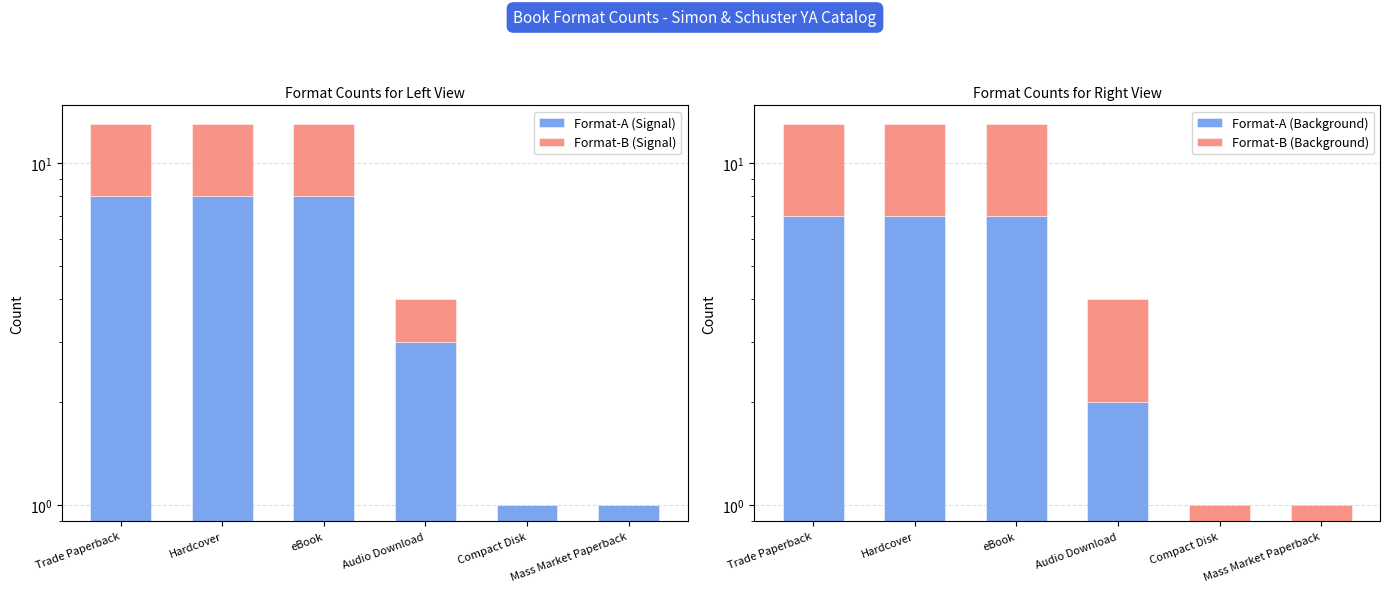

Does the chart contain stacked bars?

No